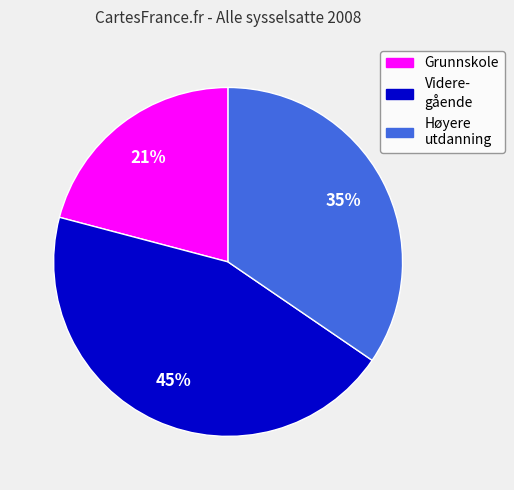

Combined, do Grunnskole and Høyere utdanning account for over 50%?

Yes